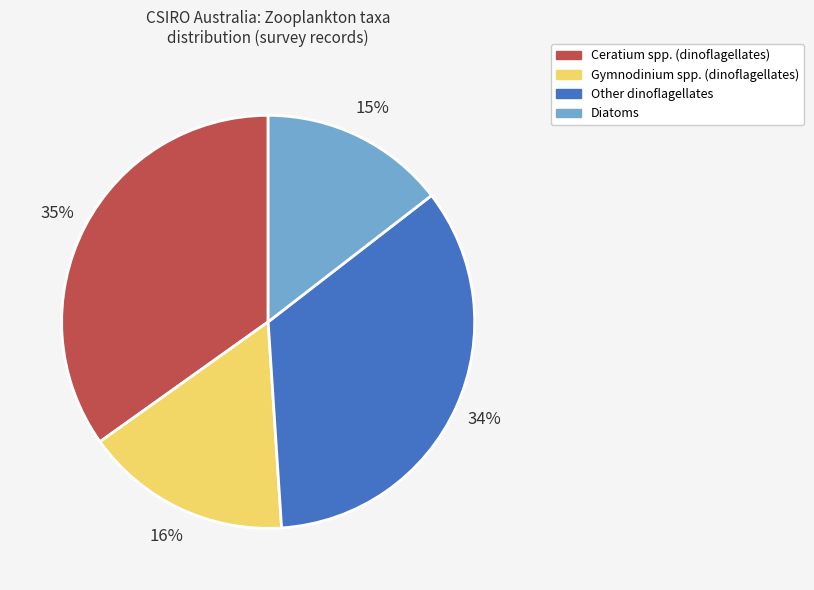

To the nearest percent, what is the average slice percentage?

25%